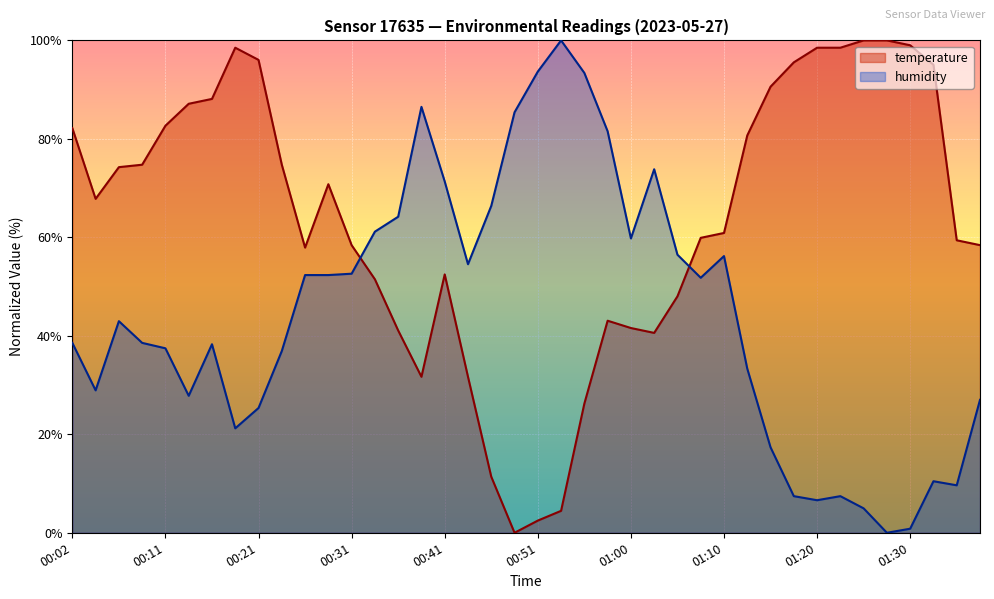

Reading left to right, list all the values displayed in this chart.

temperature: 00:02=82.2	00:04=67.8	00:07=74.3	00:09=74.8	00:11=82.7	00:14=87.1	00:16=88.1	00:19=98.5	00:21=96.0	00:24=74.8	00:26=57.9	00:29=70.8	00:31=58.4	00:33=51.5	00:36=41.1	00:38=31.7	00:41=52.5	00:43=31.7	00:46=11.4	00:48=0.0	00:51=2.5	00:53=4.5	00:56=26.2	00:58=43.1	01:00=41.6	01:03=40.6	01:05=48.0	01:08=59.9	01:10=60.9	01:13=80.7	01:15=90.6	01:18=95.5	01:20=98.5	01:23=98.5	01:25=100.0	01:28=100.0	01:30=99.0	01:33=95.0	01:35=59.4	01:38=58.4
humidity: 00:02=38.6	00:04=28.9	00:07=43.0	00:09=38.6	00:11=37.5	00:14=27.8	00:16=38.3	00:19=21.2	00:21=25.3	00:24=36.9	00:26=52.3	00:29=52.3	00:31=52.6	00:33=61.2	00:36=64.2	00:38=86.5	00:41=71.3	00:43=54.5	00:46=66.4	00:48=85.4	00:51=93.7	00:53=100.0	00:56=93.4	00:58=81.5	01:00=59.8	01:03=73.8	01:05=56.5	01:08=51.8	01:10=56.2	01:13=33.3	01:15=17.4	01:18=7.4	01:20=6.6	01:23=7.4	01:25=5.0	01:28=0.0	01:30=0.8	01:33=10.5	01:35=9.6	01:38=27.0